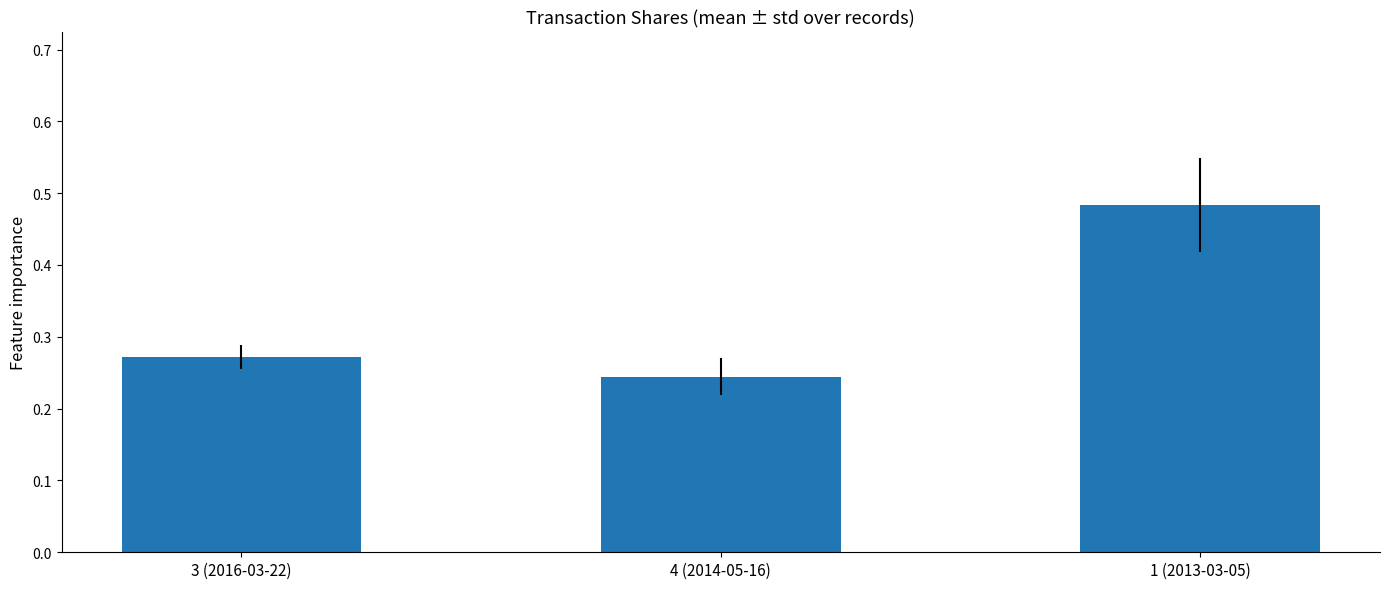

Count the values in the range 0 to 1.

3